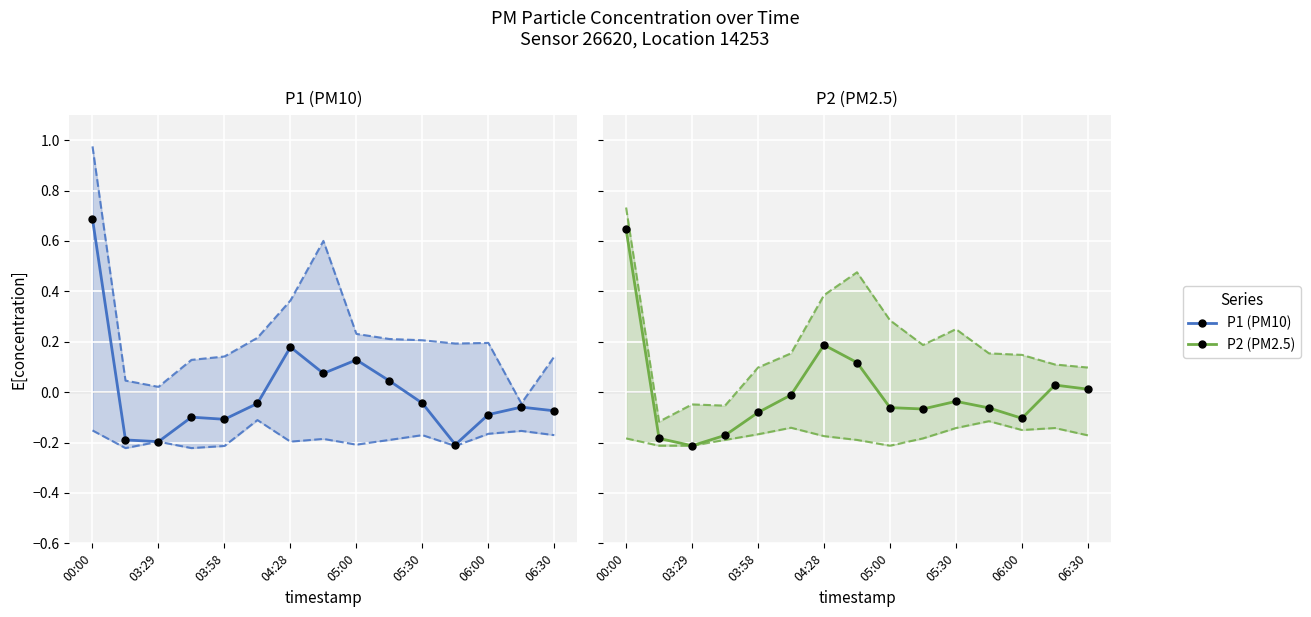

Is this an area chart (filled region under the line)?

No